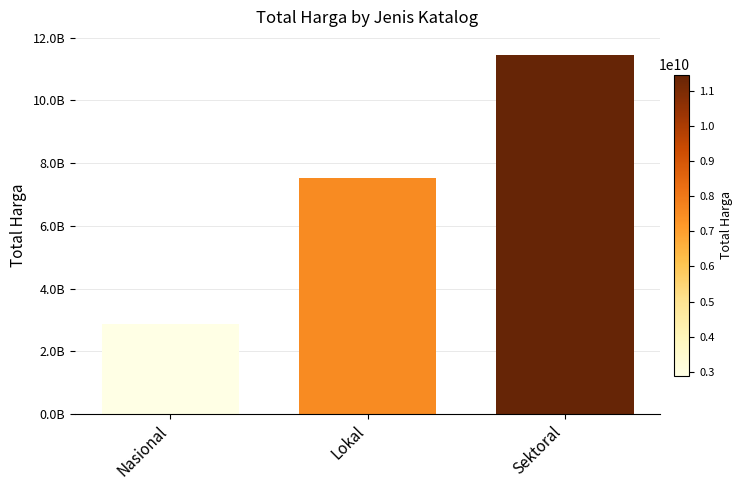

Count the number of values greater than 7525506700.

1